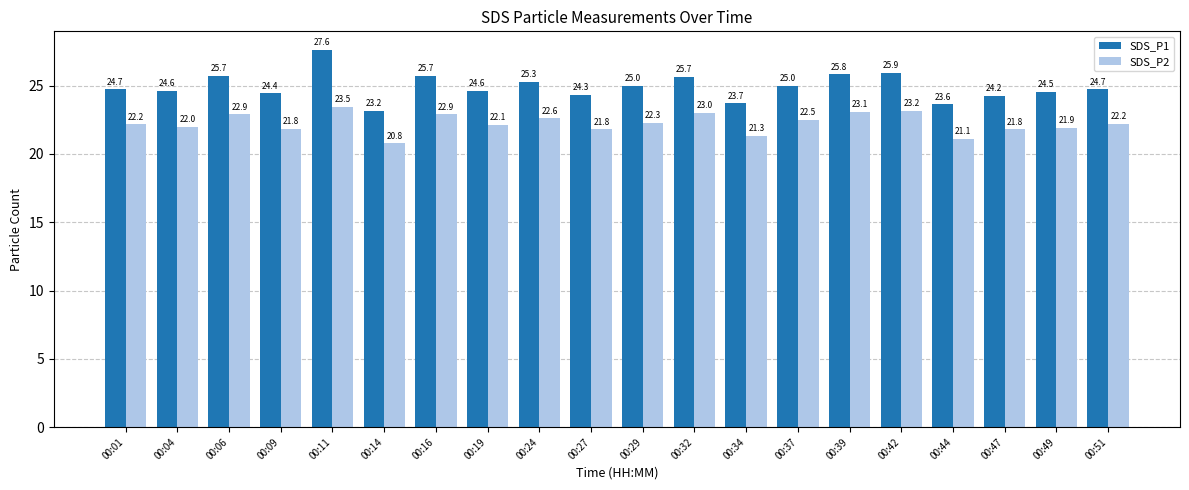

Is the value of SDS_P2 at 00:47 greater than the value of SDS_P1 at 00:39?

No